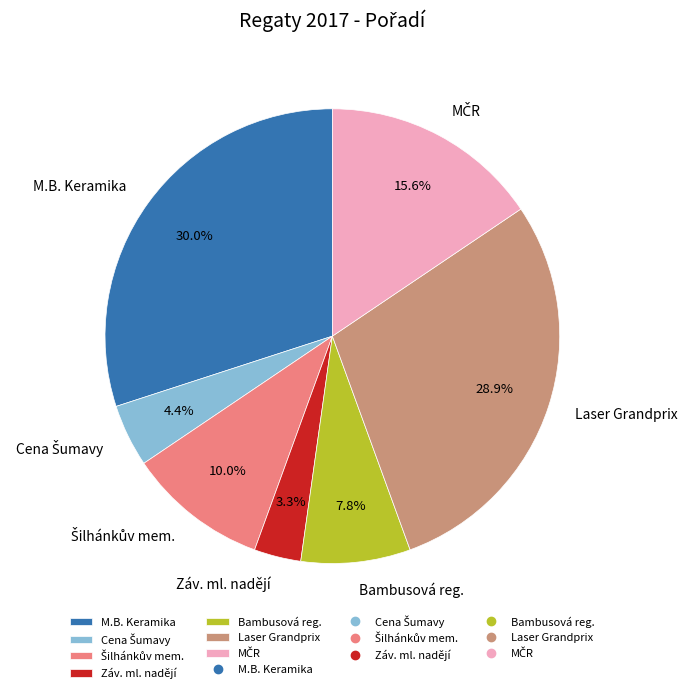

Does any single category account for the majority?

No